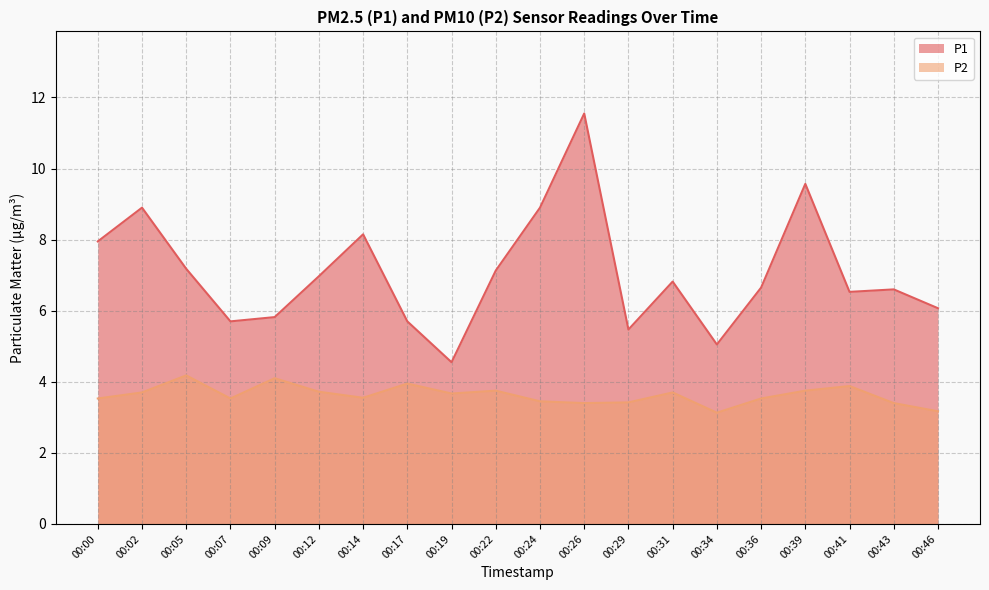

True or false: P1 and P2 cross at least once.

False